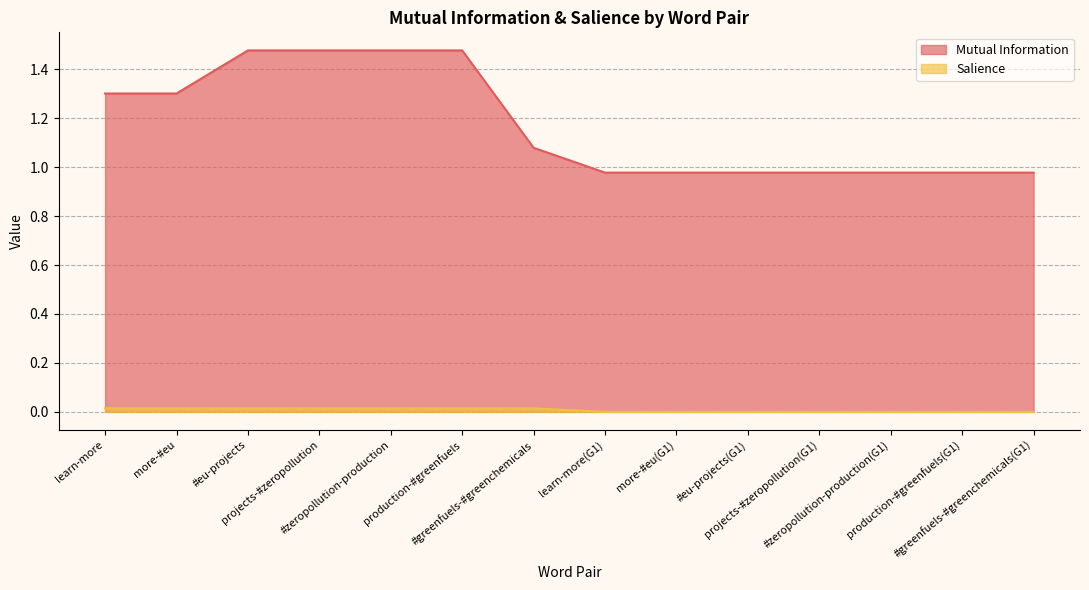

What is the difference between the highest and lowest values at projects-#zeropollution(G1)?

1.0